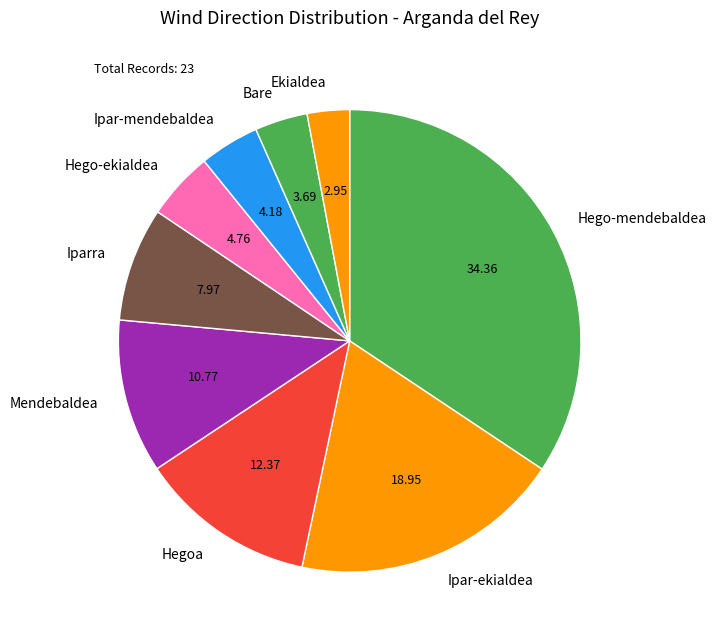

What is the ratio of the value at Mendebaldea to the value at Bare?

2.9